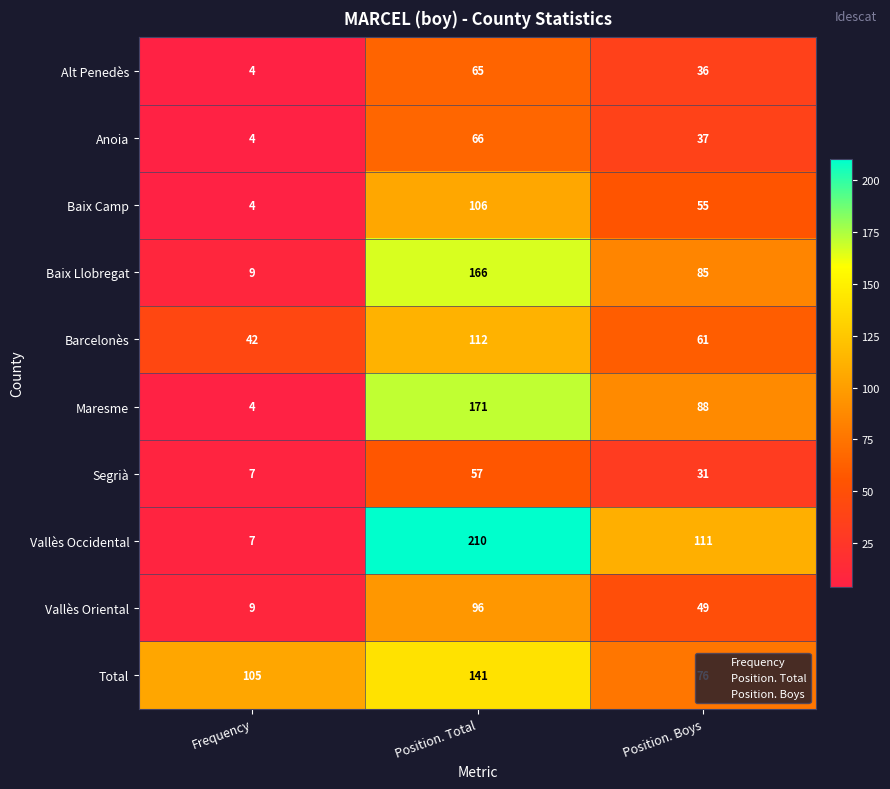

At which label is Segrià closest to 32?

Position. Boys